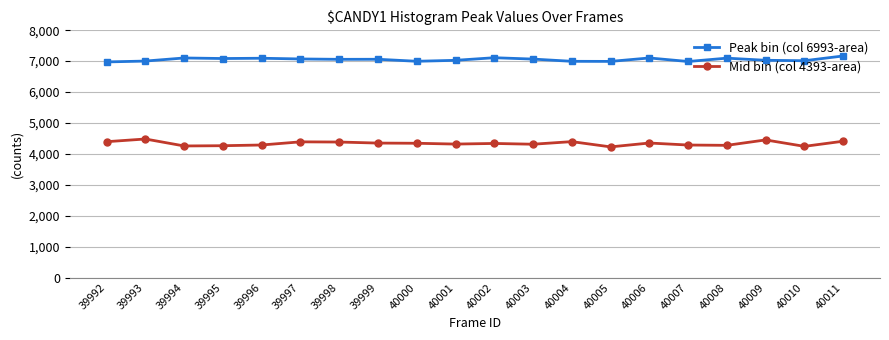

What is the highest value of the Peak bin (col 6993-area) series?

7166